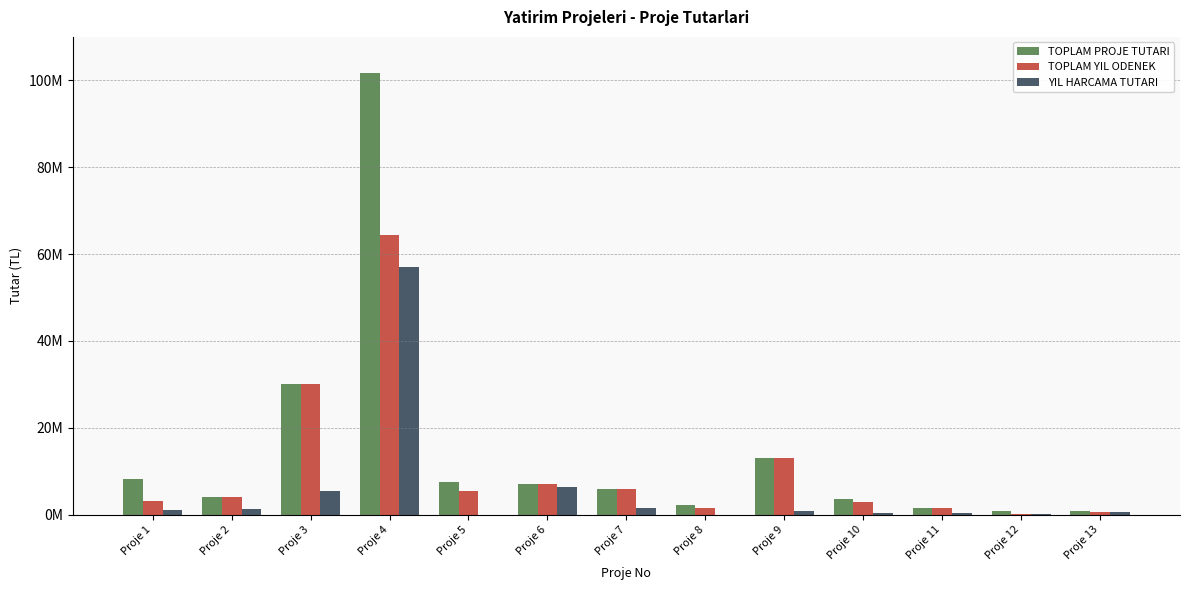

At Proje 2, list the series in order from largest to smallest.

TOPLAM PROJE TUTARI, TOPLAM YIL ODENEK, YIL HARCAMA TUTARI